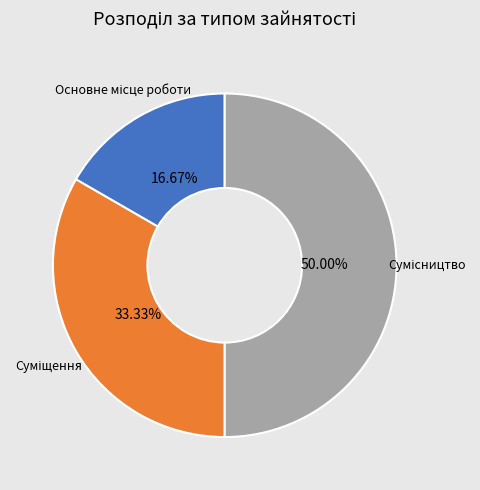

The Основне місце роботи slice represents 3% of the pie. True or false?

False